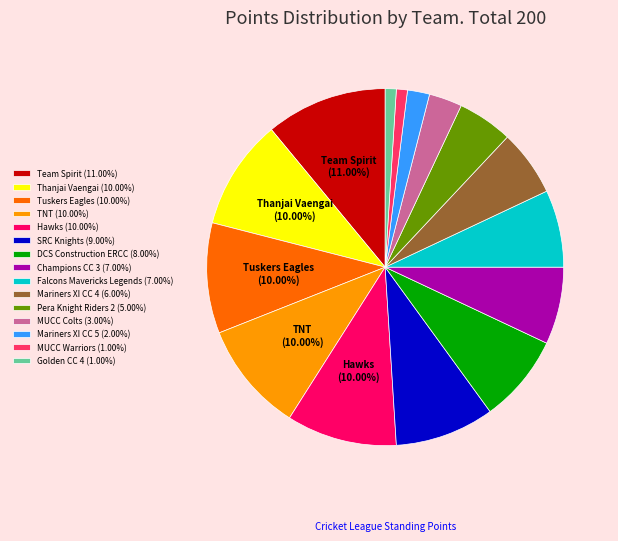

The Falcons Mavericks Legends slice represents 1% of the pie. True or false?

False